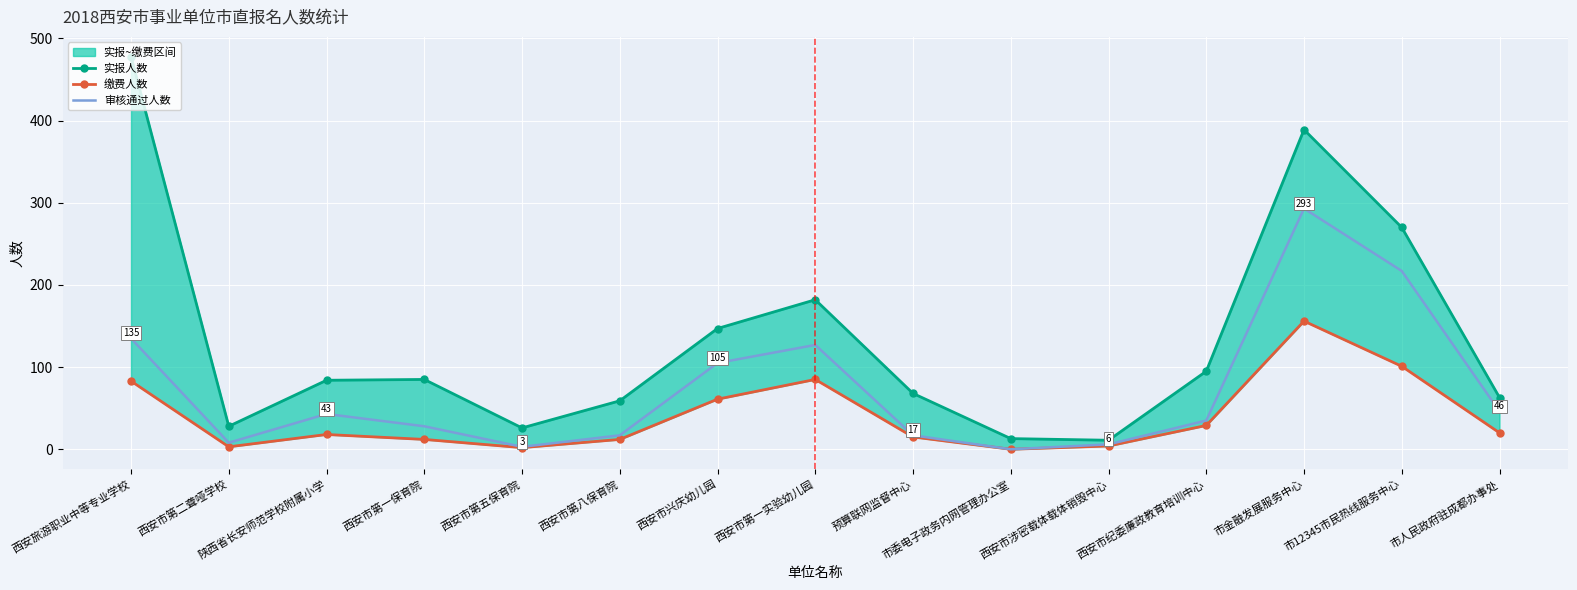

Rank the series by their average value, from lowest to highest.

缴费人数, 审核通过人数, 实报人数